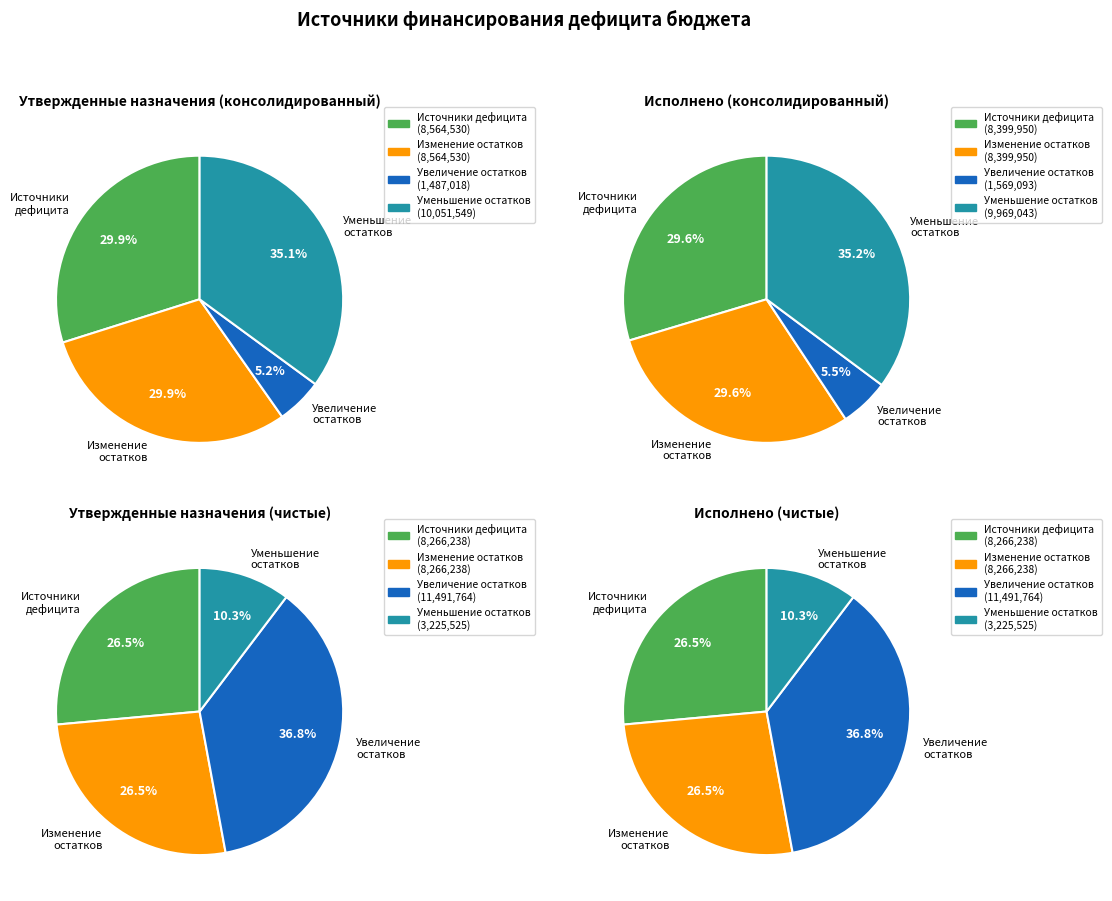

Which slice is the largest?

Уменьшение остатков средств